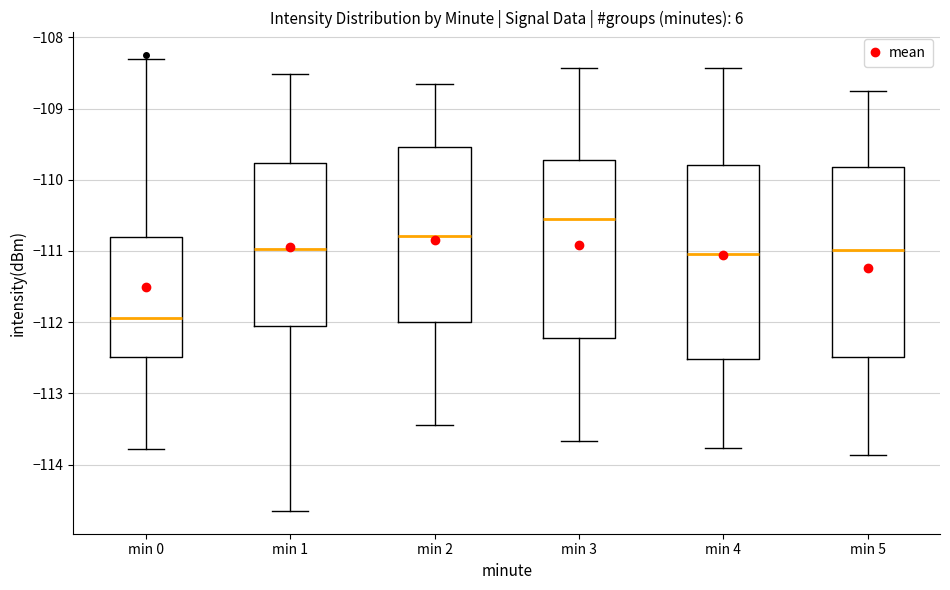

Reading left to right, read every box against the y-axis: the position of its median line, the range the box covers, and the ends of its whiskers. The values are not printed on the chart, so give them approximately, as read against the axis.

min 0: median -111.9, box -112.5 to -110.8, whiskers -113.8 to -108.3
min 1: median -111.0, box -112.1 to -109.8, whiskers -114.6 to -108.5
min 2: median -110.8, box -112.0 to -109.5, whiskers -113.4 to -108.6
min 3: median -110.6, box -112.2 to -109.7, whiskers -113.7 to -108.4
min 4: median -111.0, box -112.5 to -109.8, whiskers -113.8 to -108.4
min 5: median -111.0, box -112.5 to -109.8, whiskers -113.9 to -108.8